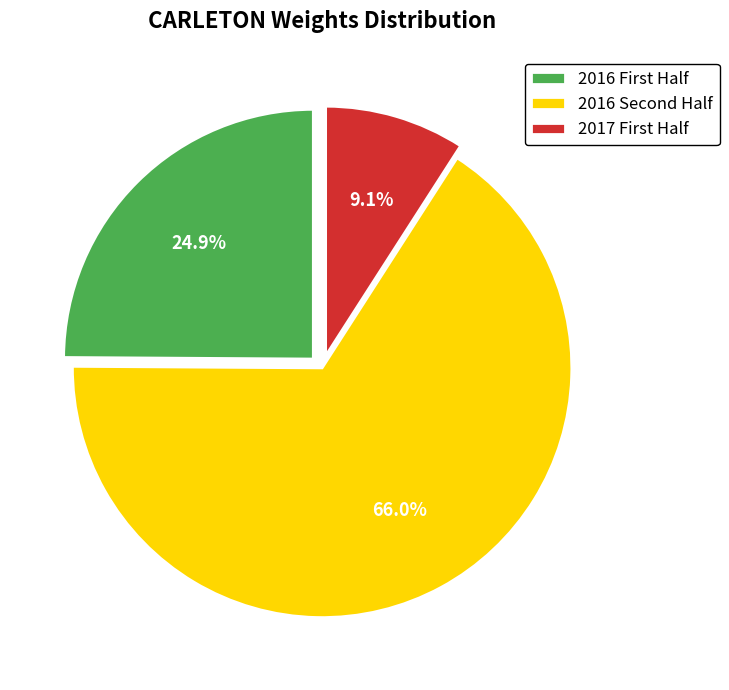

Rank the categories by value from lowest to highest.

2017 First Half, 2016 First Half, 2016 Second Half